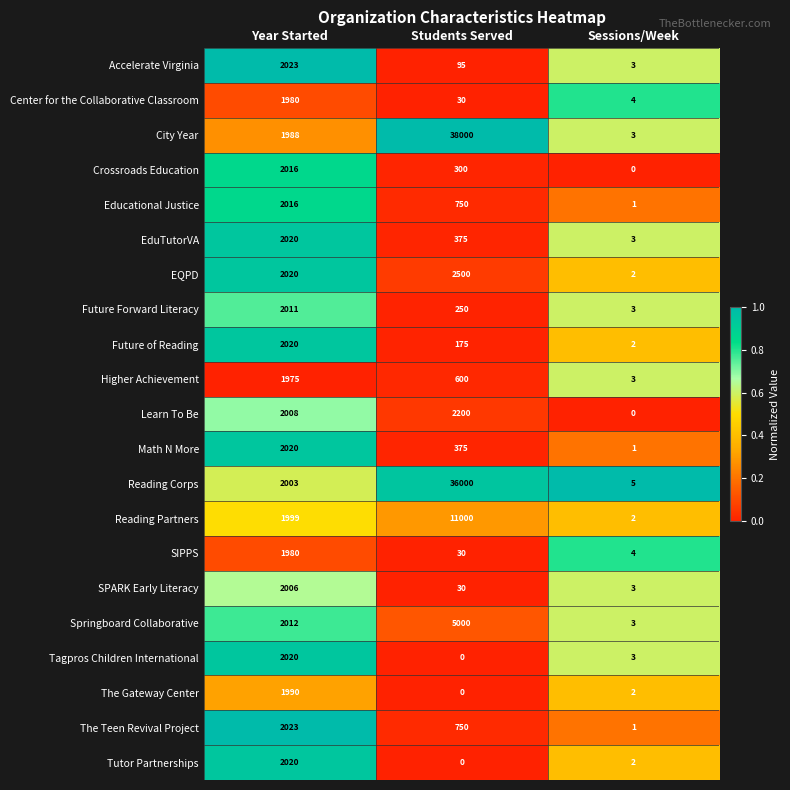

Which series has the widest spread of values?

City Year